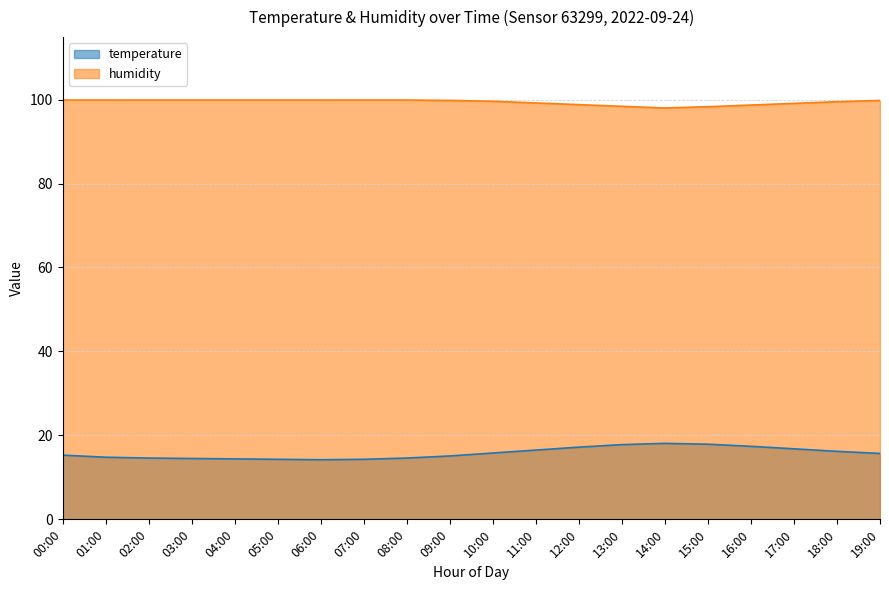

Which series changed the most between 09:00 and 19:00?

temperature